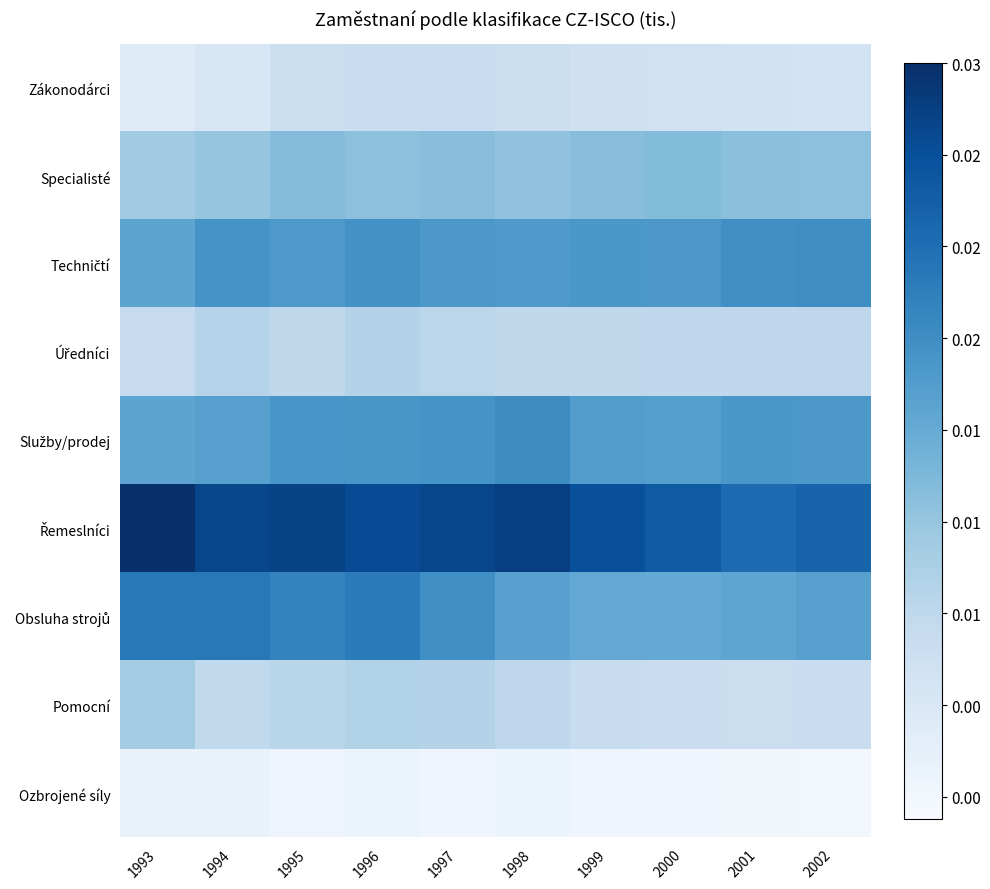

How many distinct data groups are displayed?

9